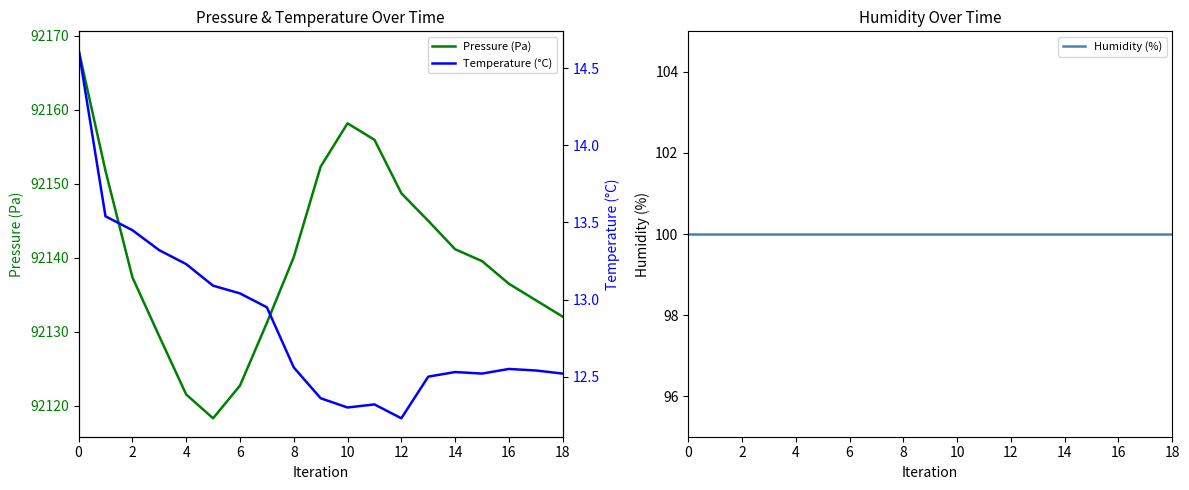

How many series are shown in this chart?

3